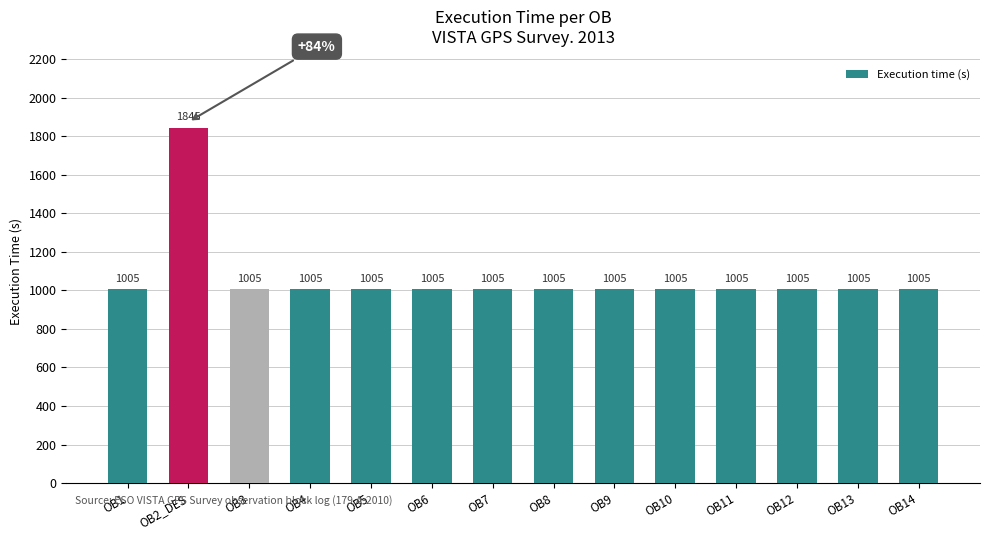

The chart shows a value of 1545 at OB13. True or false?

False